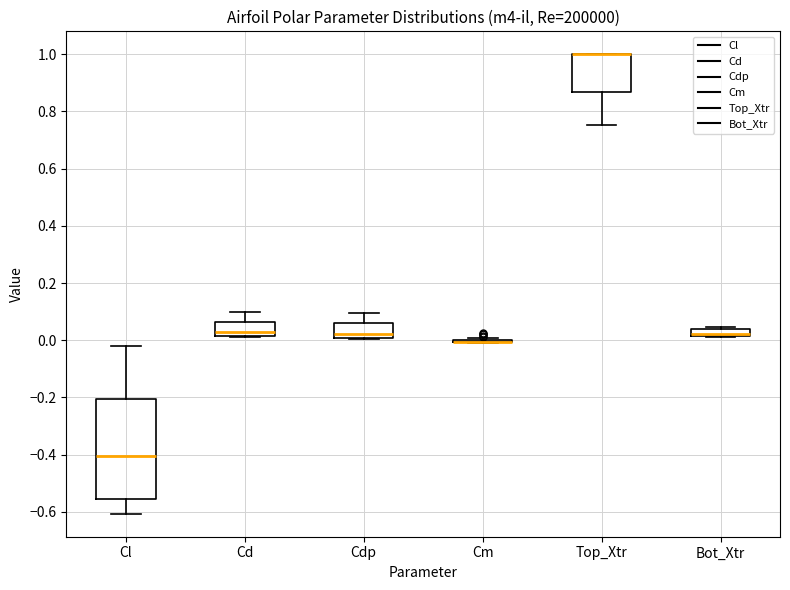

Where does the upper whisker of the box for Cdp end on the y-axis? The values are not printed on the chart, so give them approximately, as read against the axis.

0.10